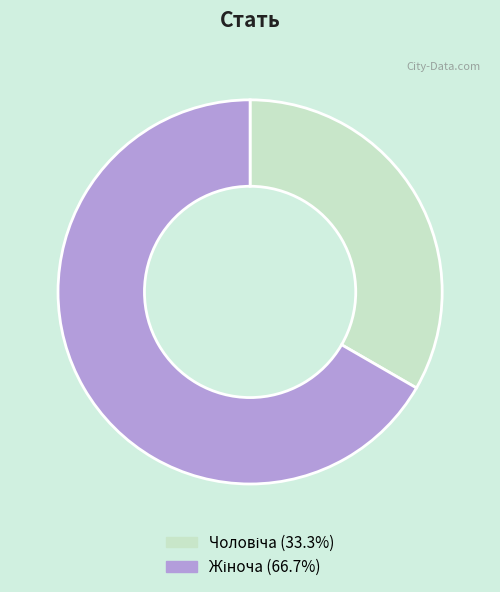

Is there a majority slice in this chart?

Yes